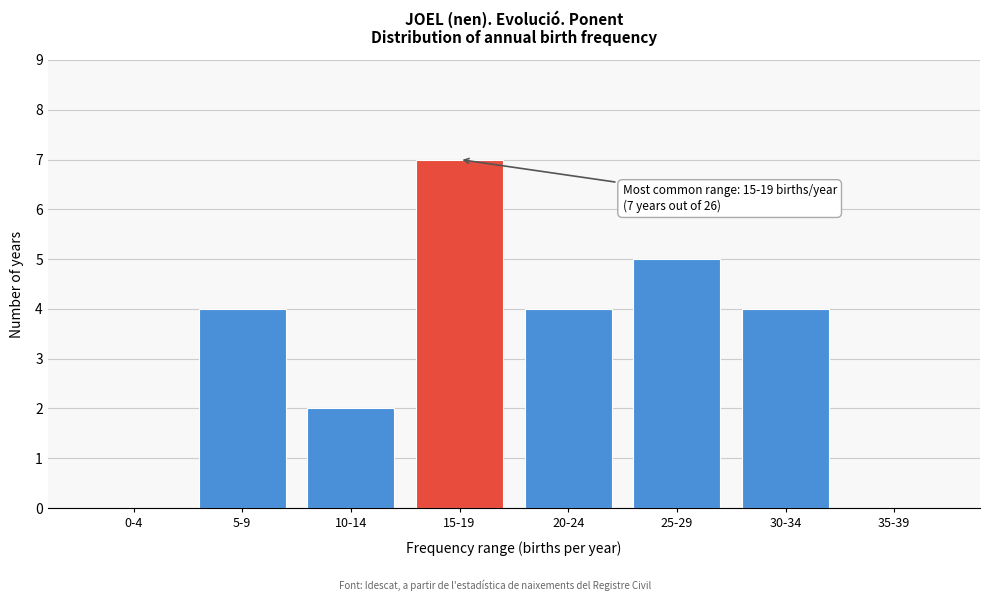

Reading left to right, list all the values displayed in this chart.

0-4=0	5-9=4	10-14=2	15-19=7	20-24=4	25-29=5	30-34=4	35-39=0